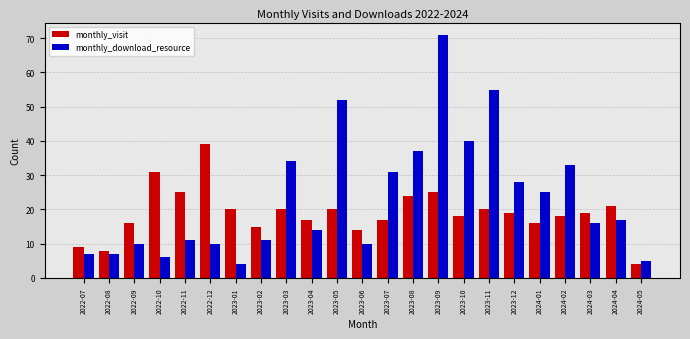

The monthly_visit series shows 17 at 2023-07. True or false?

True